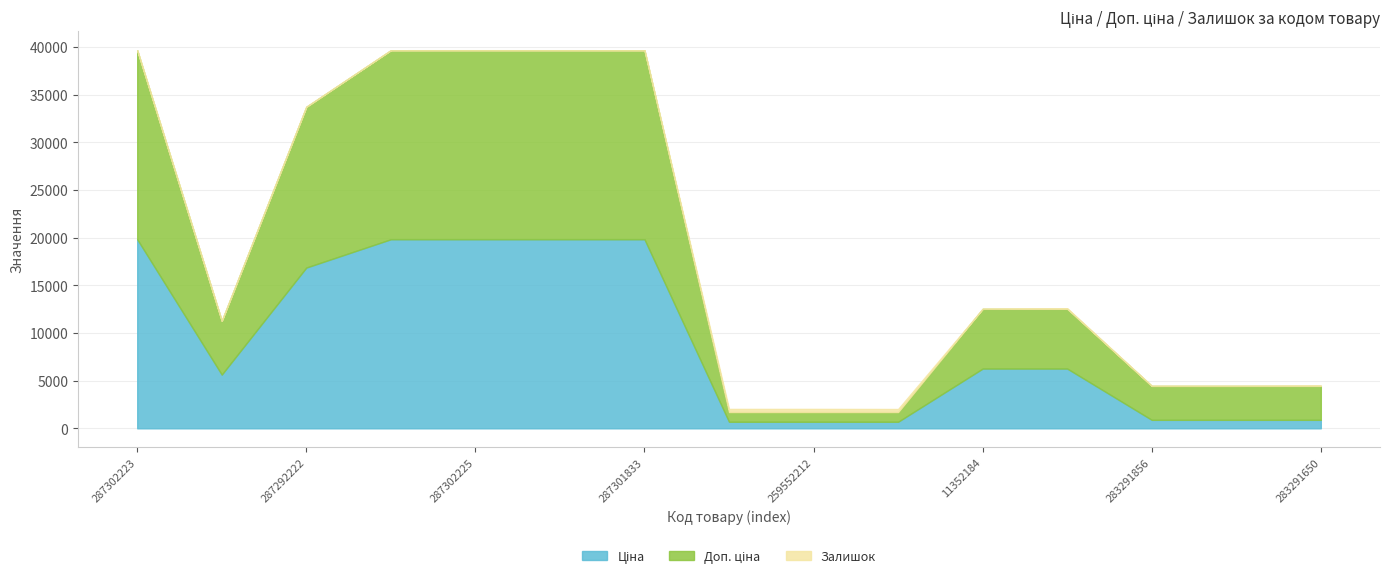

What is the value of the Доп. ціна point at the 9th from the left?

1017.8